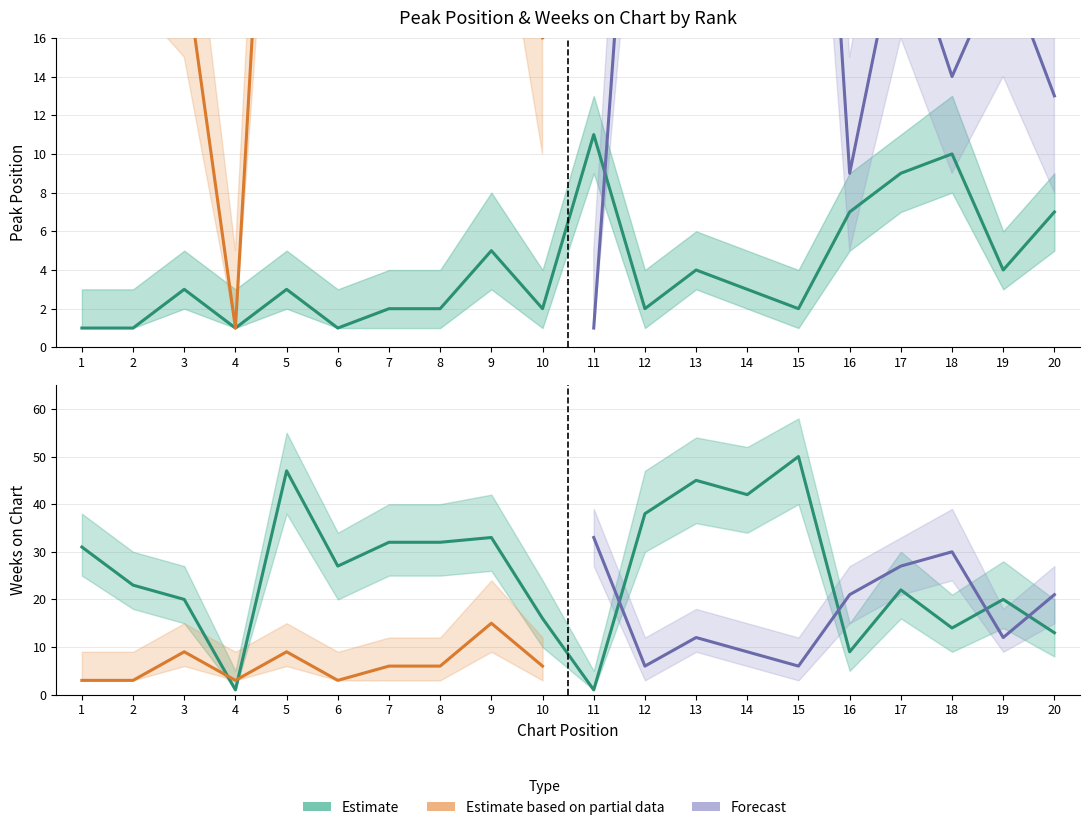

At how many categories does at least one series exceed 35?

5